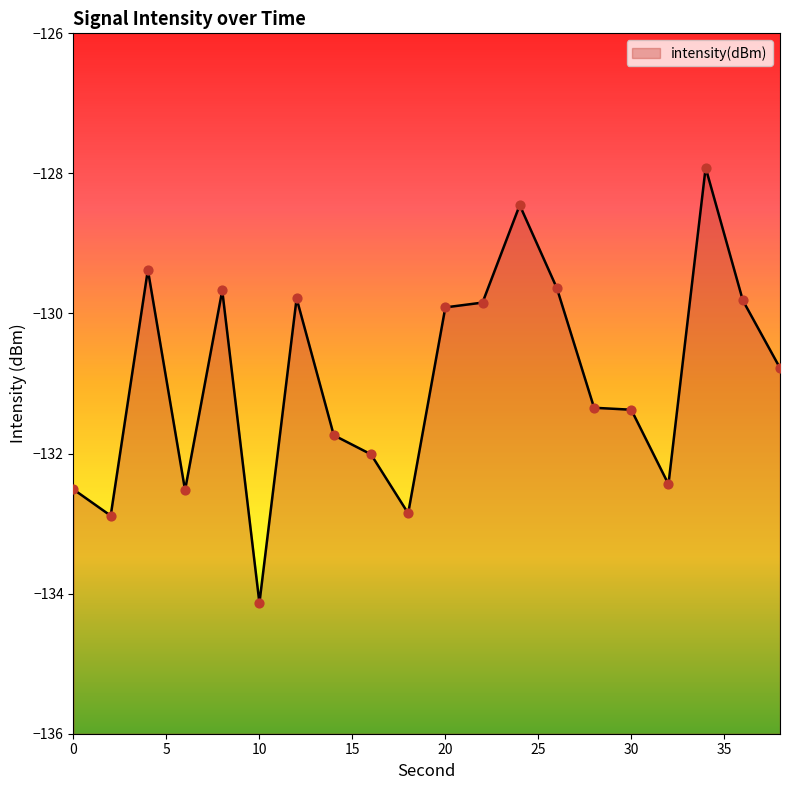

Between 32 and 0, which is larger?

32